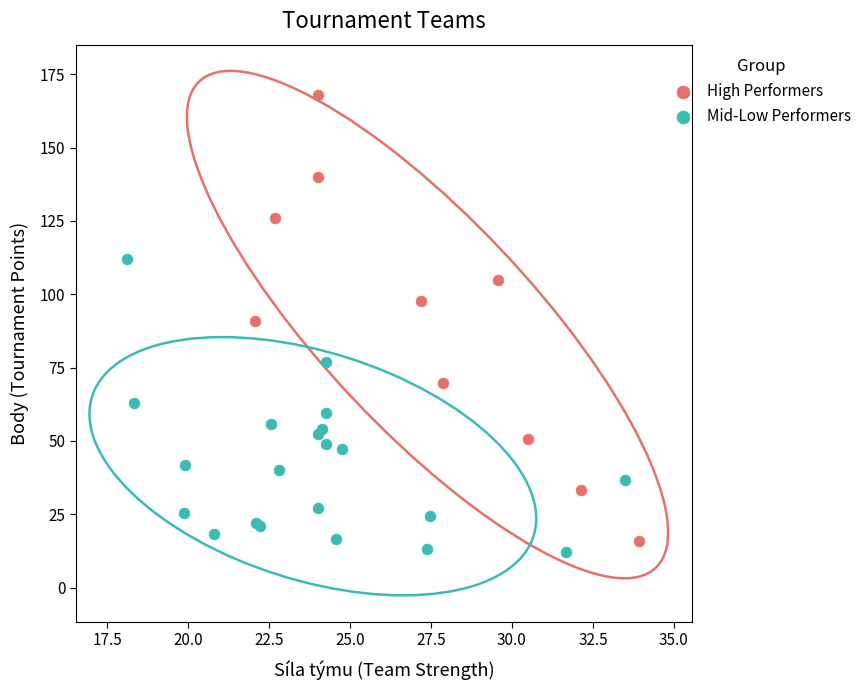

Which series reaches the minimum Y coordinate?

Mid-Low Performers